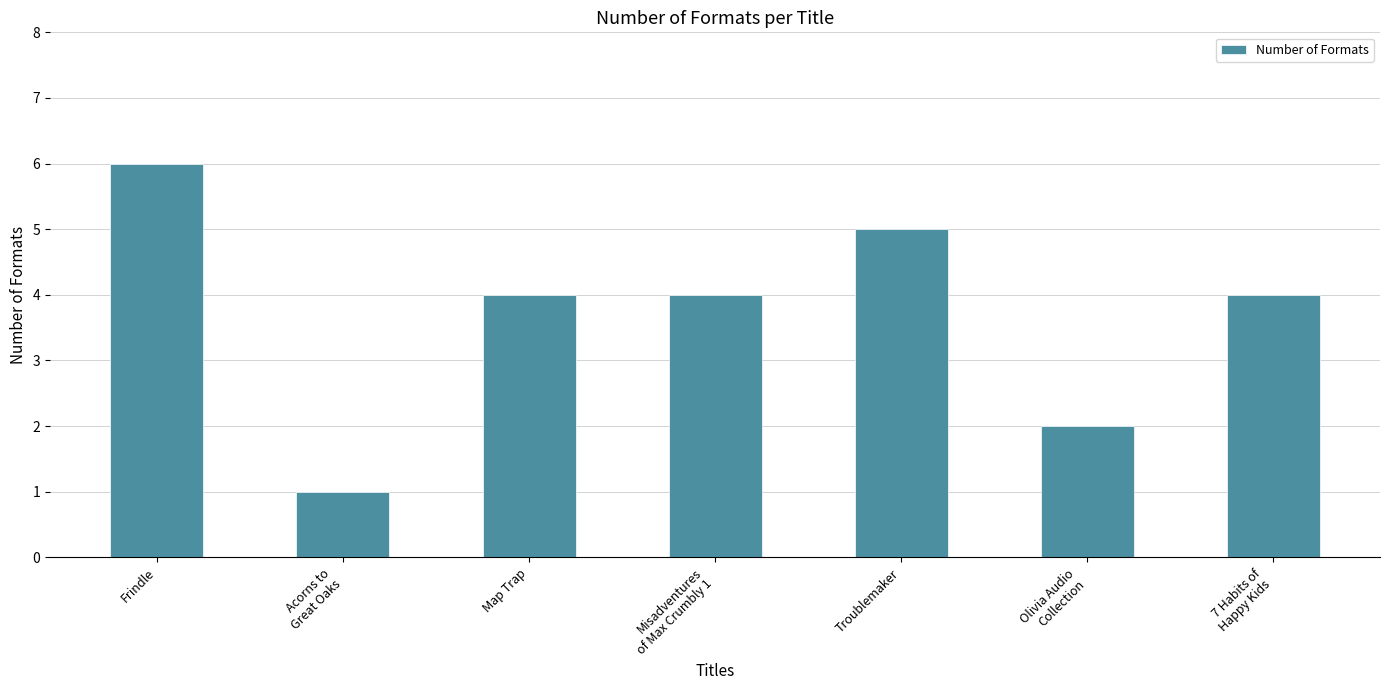

How many values are between 2 and 5?

5